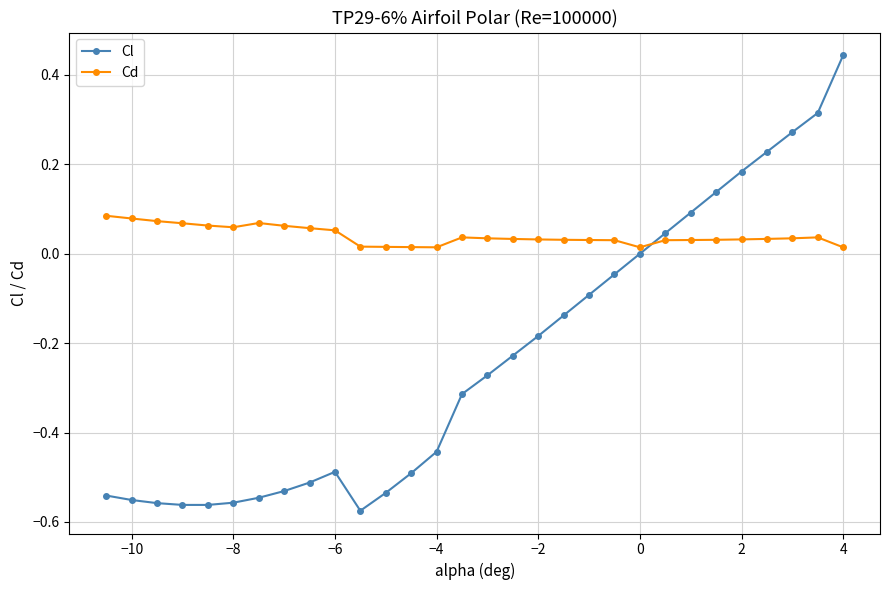

What is the difference between the maximum and minimum values in the Cl series?

1.0